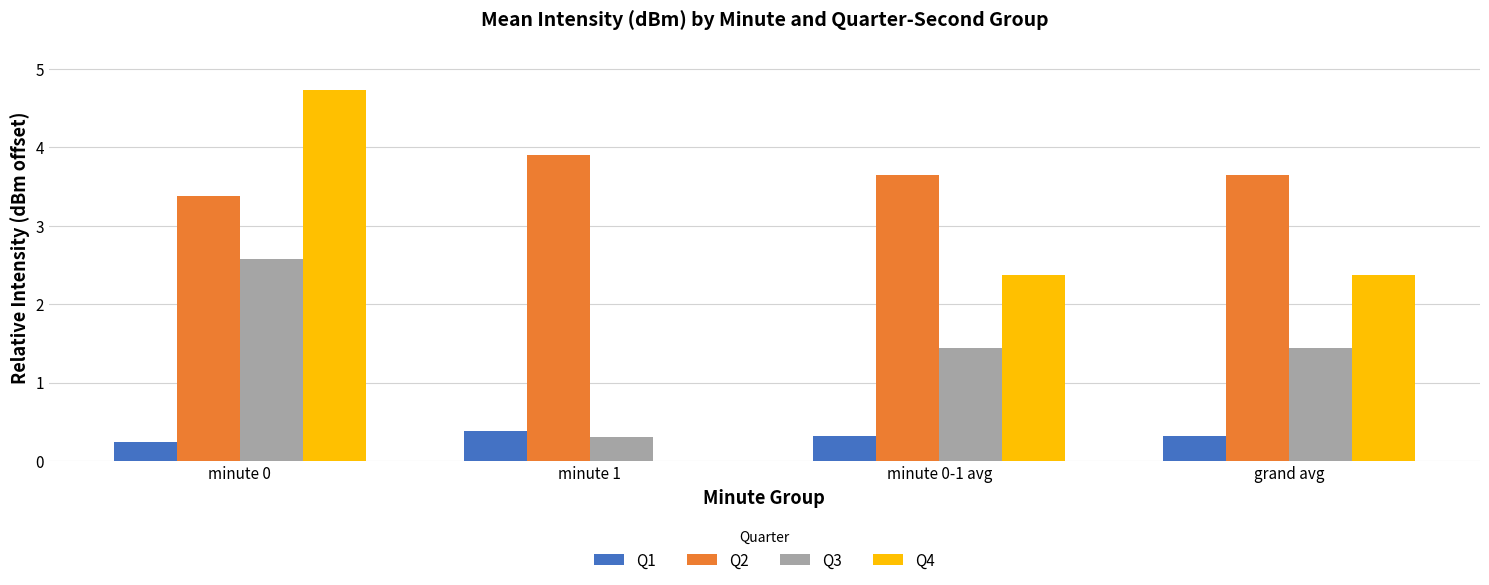

How many categories are shown in the chart?

4